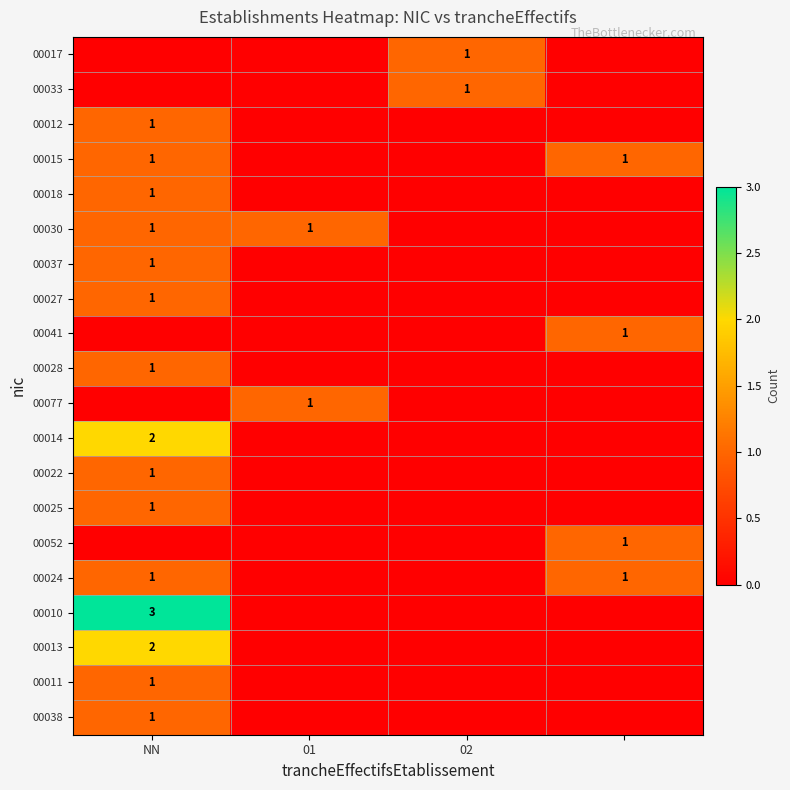

The 00030 series shows 0 at 01. True or false?

False